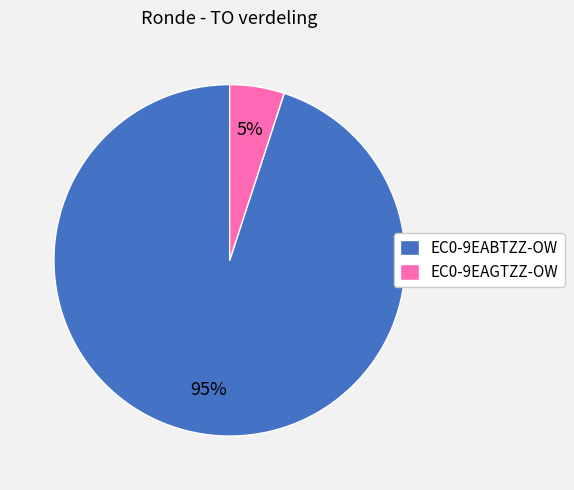

Does EC0-9EAGTZZ-OW account for over 50% of the chart?

No